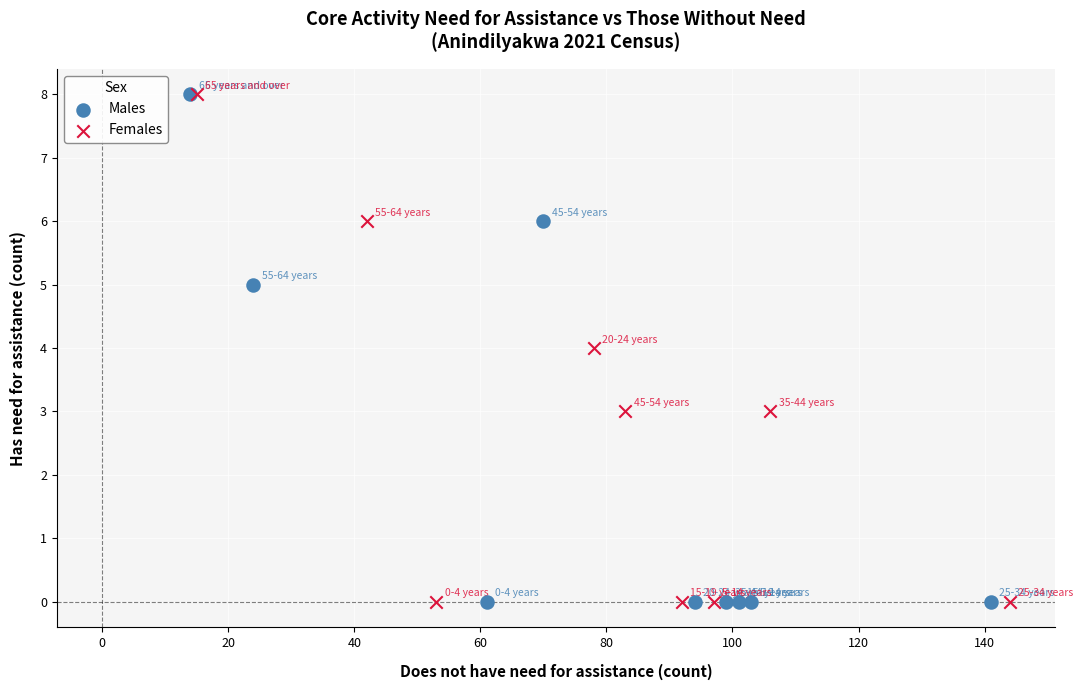

What are all the series names shown in the legend?

Males, Females